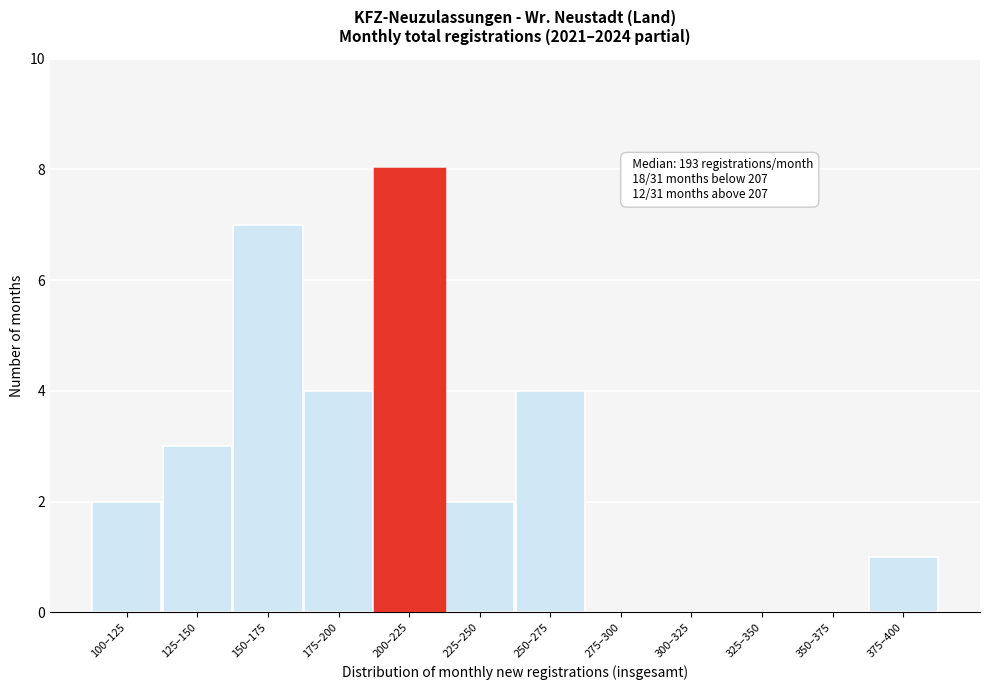

Reading right to left, list all the values displayed in this chart.

375–400=1	350–375=0	325–350=0	300–325=0	275–300=0	250–275=4	225–250=2	200–225=8	175–200=4	150–175=7	125–150=3	100–125=2